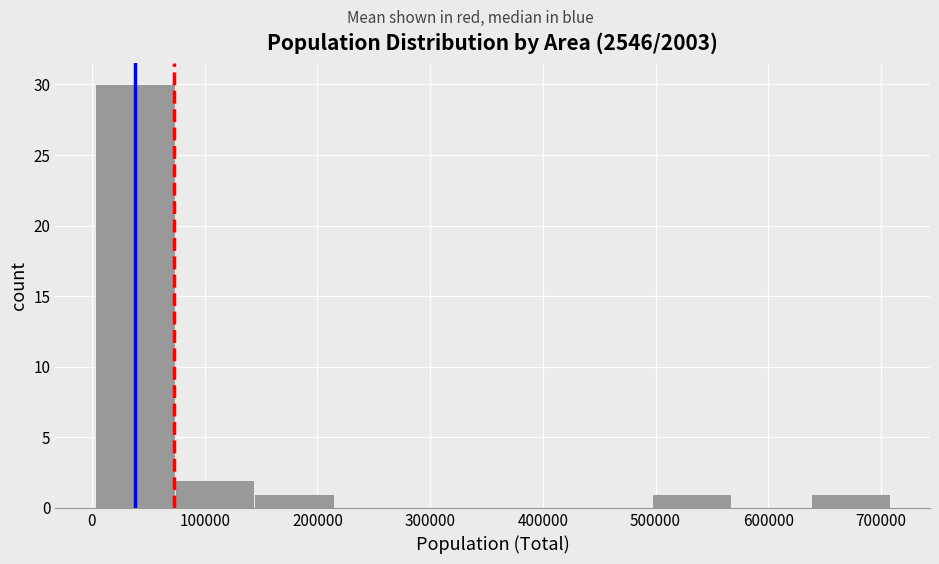

Over which range of the x-axis is the bar tallest?

0 to 70000